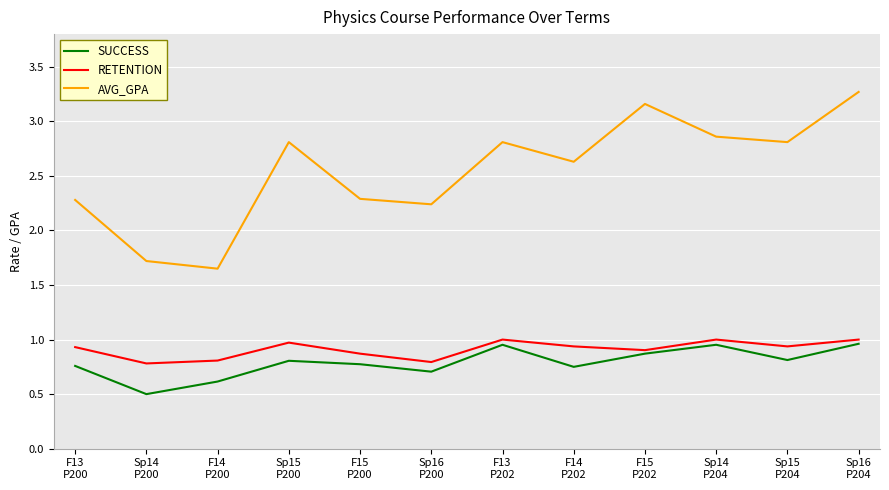

Which series has the largest total across all categories?

AVG_GPA